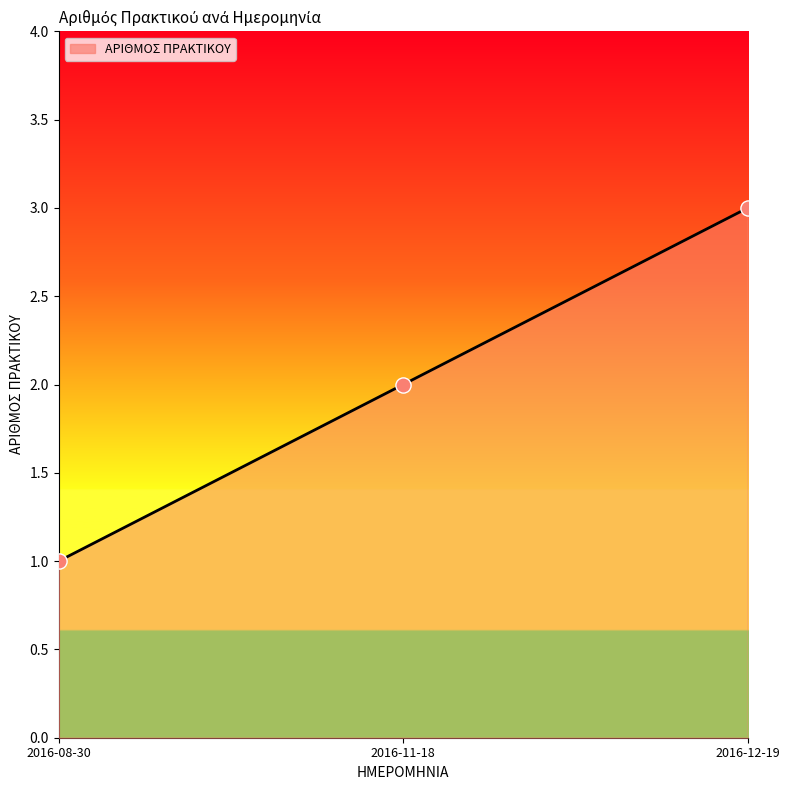

What is the ratio of the value at 2016-08-30 to the value at 2016-12-19?

0.3